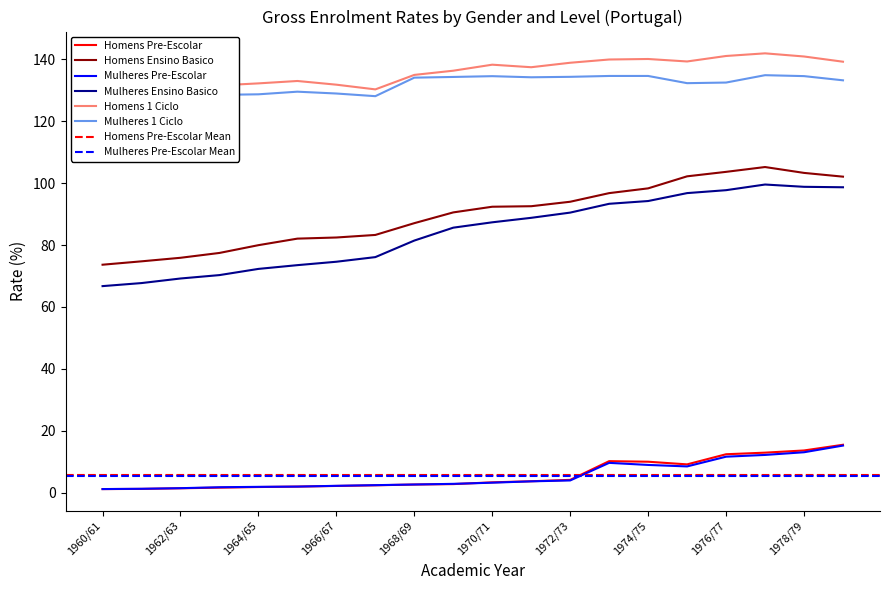

True or false: Mulheres 1 Ciclo and Mulheres Pre-Escolar cross at least once.

False